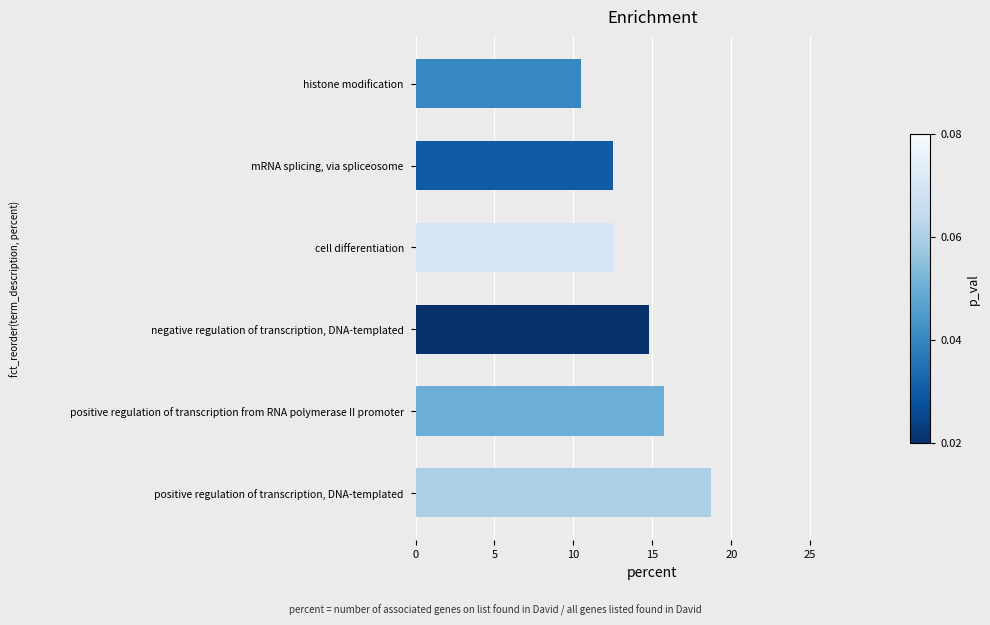

Where is the data nearest to the value 14?

negative regulation of transcription, DNA-templated